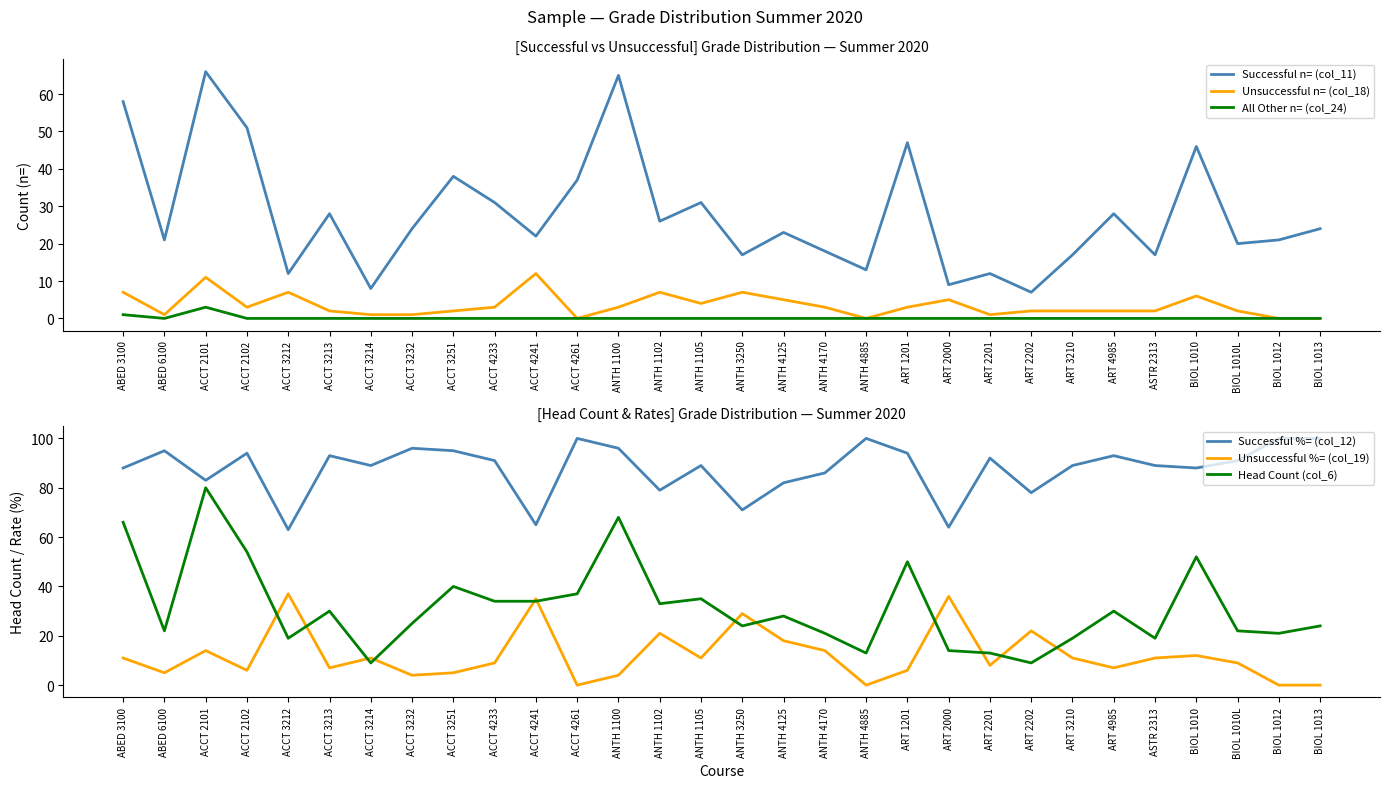

Which category has the lowest value across all series?

ACCT 4261